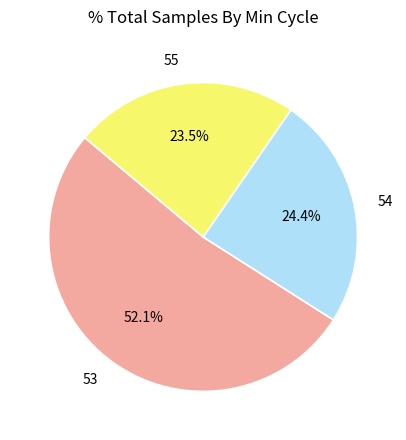

What percentage do 53 and 55 together represent?

75.6%